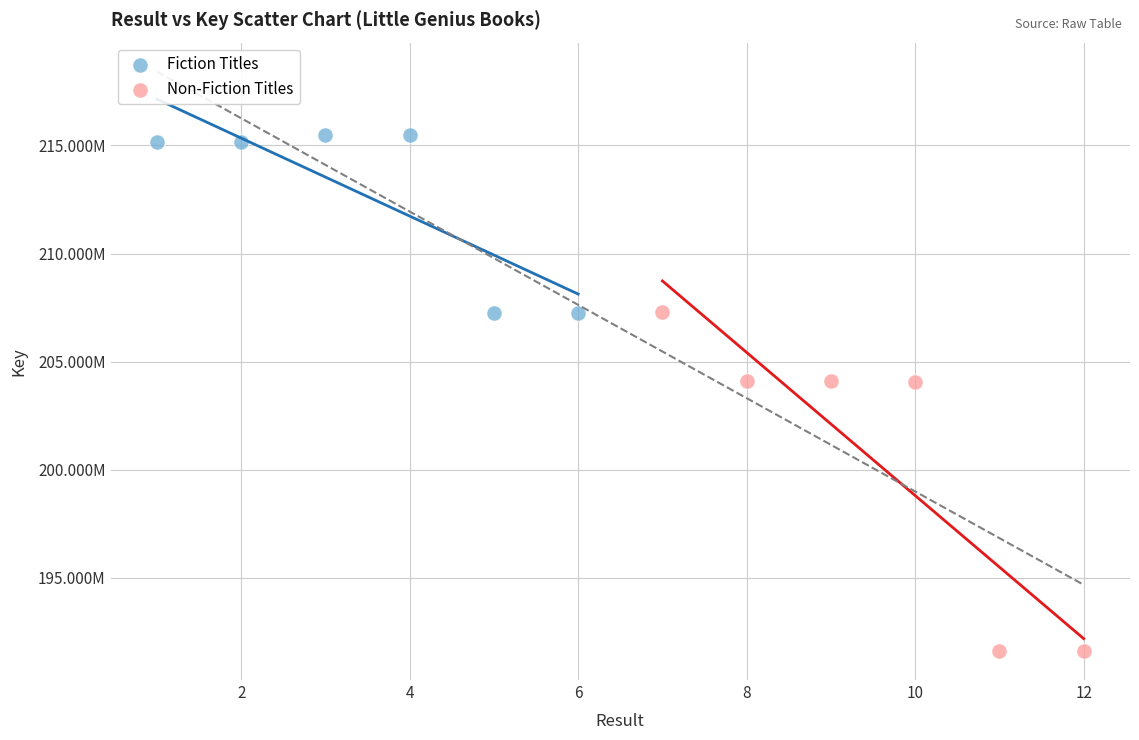

Which series contains the highest Y value?

Fiction Titles